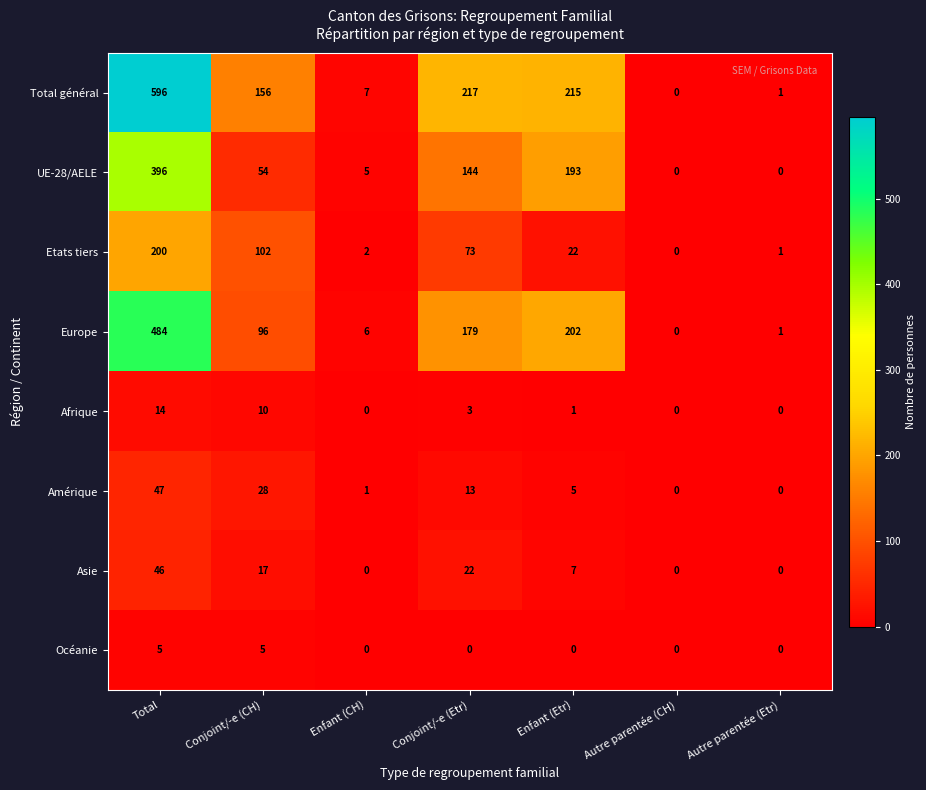

Count the number of categories in the chart.

7